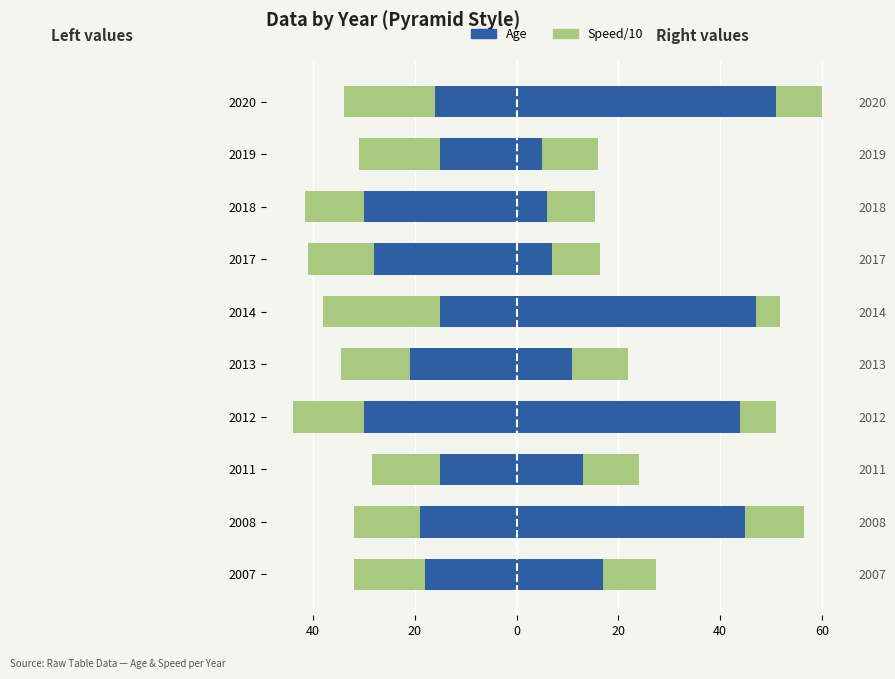

List the series in order of their peak value, lowest first.

Age left, Speed left, Speed right, Age right